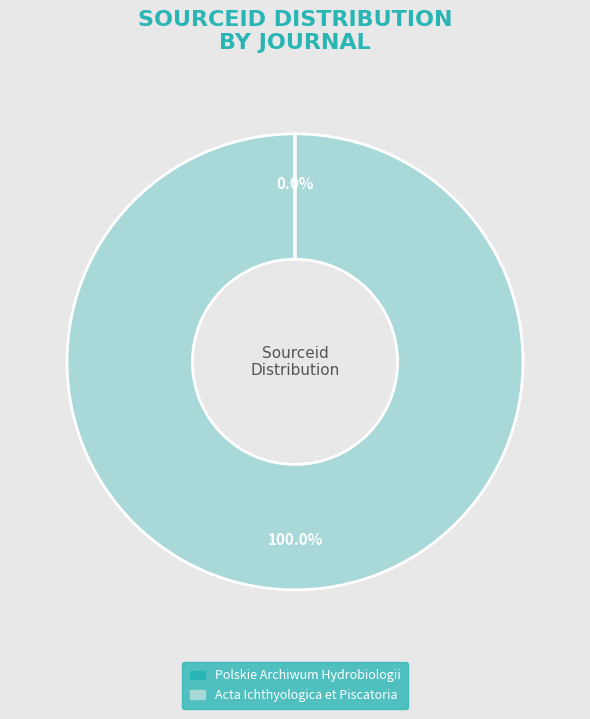

Which slice is the largest?

Acta Ichthyologica et Piscatoria